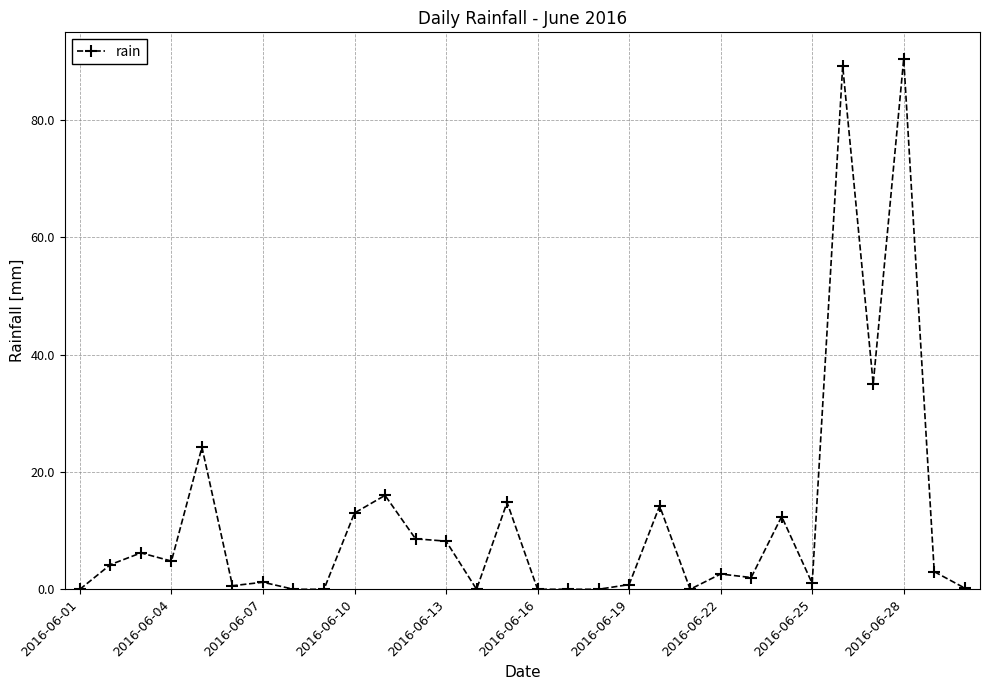

What is the sum of all values?

352.6